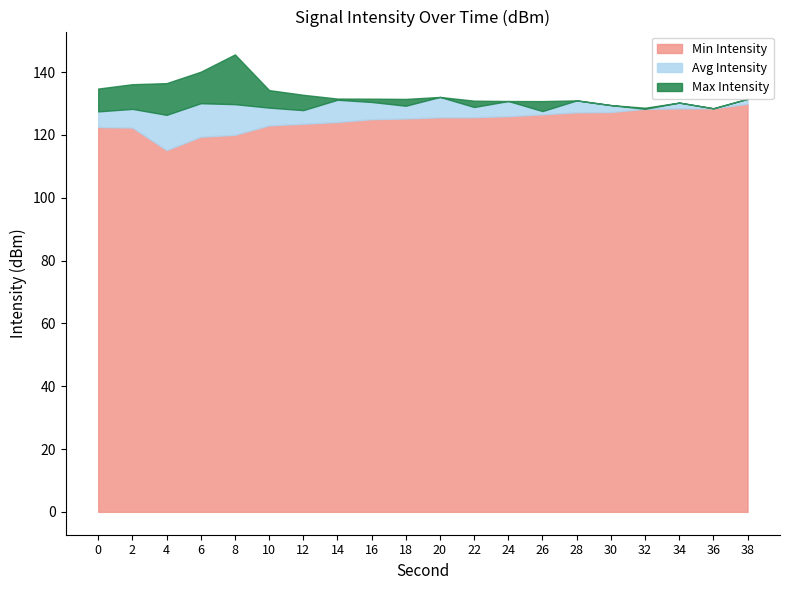

What is the difference between the second highest and second lowest values in the Min Intensity series?

9.0